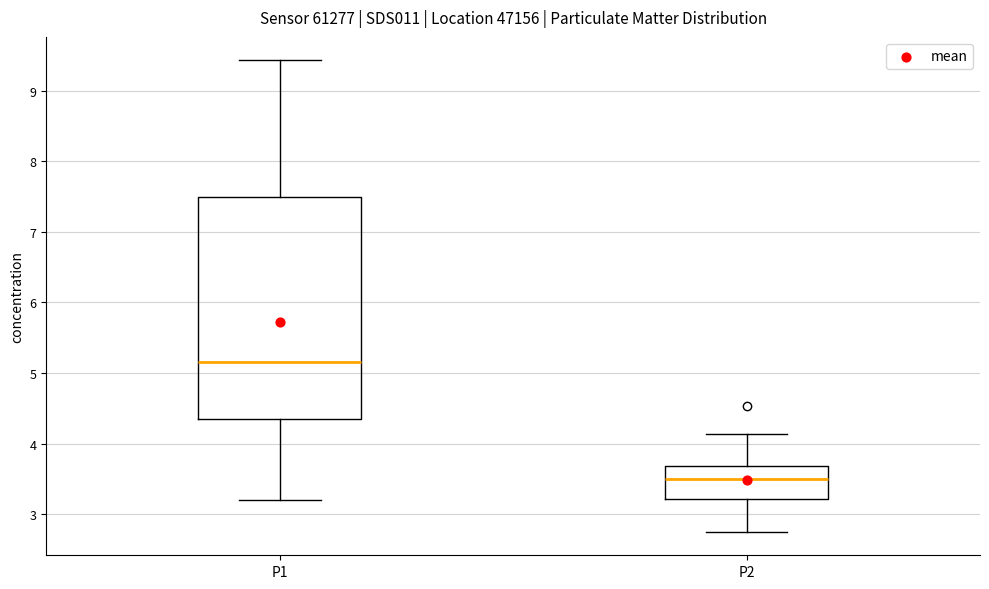

Where is the upper edge of the box for P1 on the y-axis? The values are not printed on the chart, so give them approximately, as read against the axis.

7.5